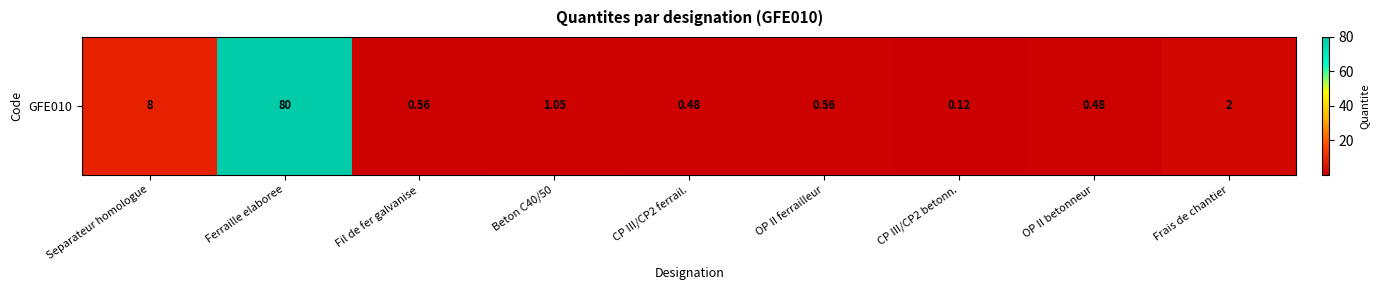

Where is the data nearest to the value 40?

Separateur homologue